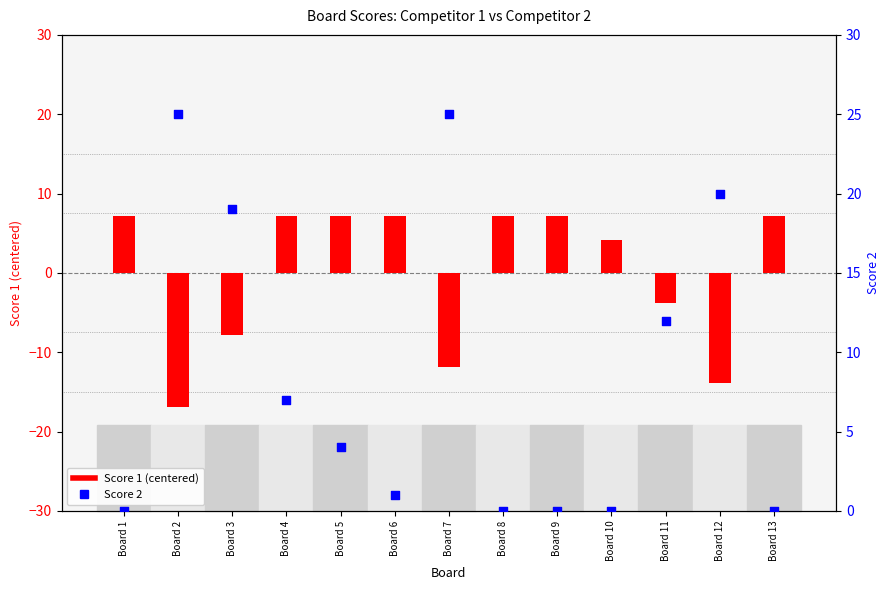

Is the value of Score 1 (centered) at Board 6 greater than the value of Score 2 at Board 9?

Yes